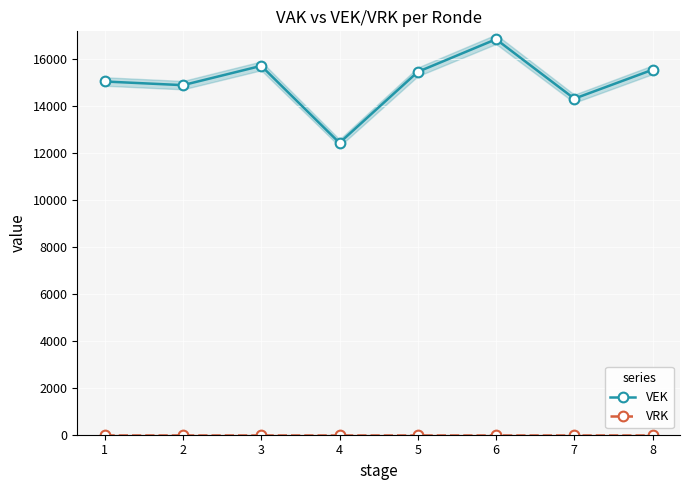

True or false: VEK and VRK intersect in this chart.

False